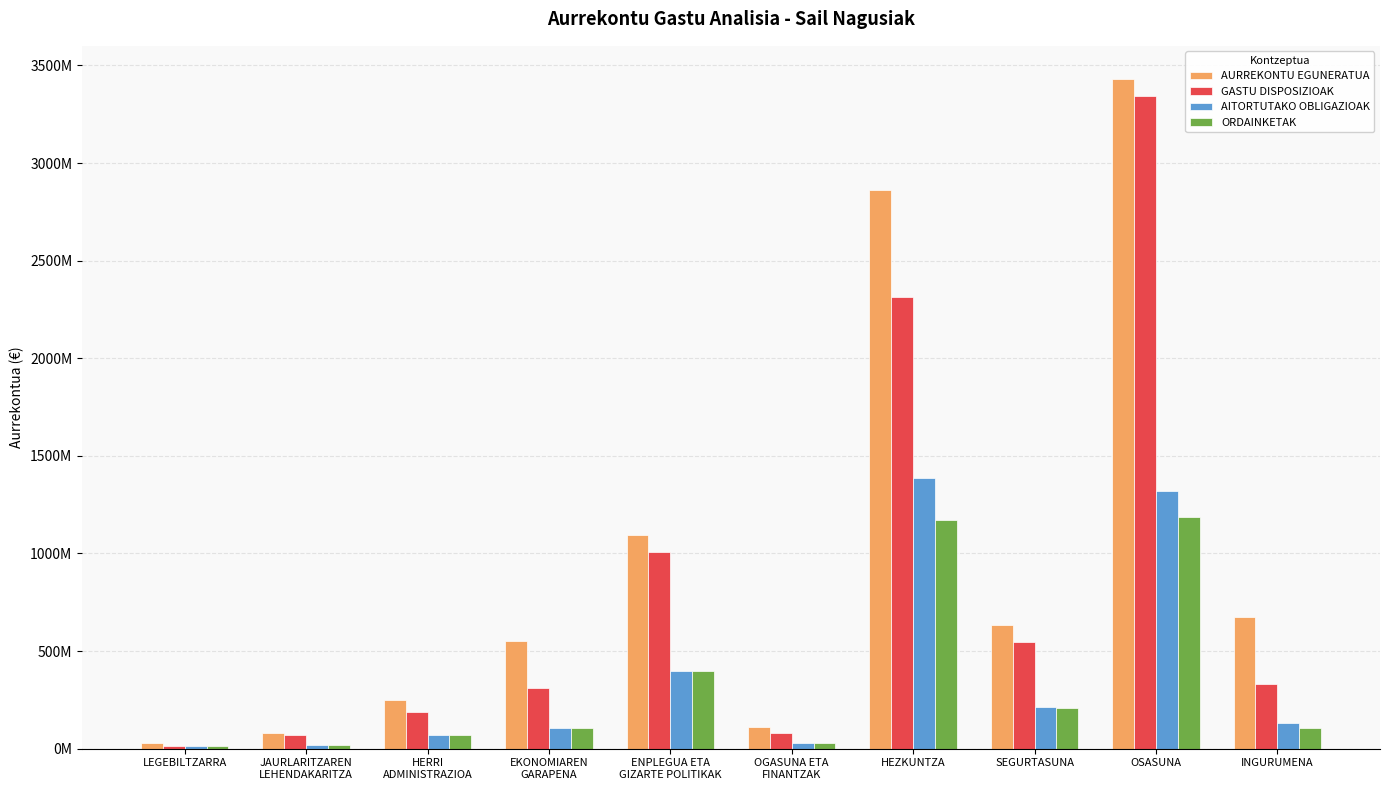

What is the label of the 3rd bar from the left?

HERRI
ADMINISTRAZIOA